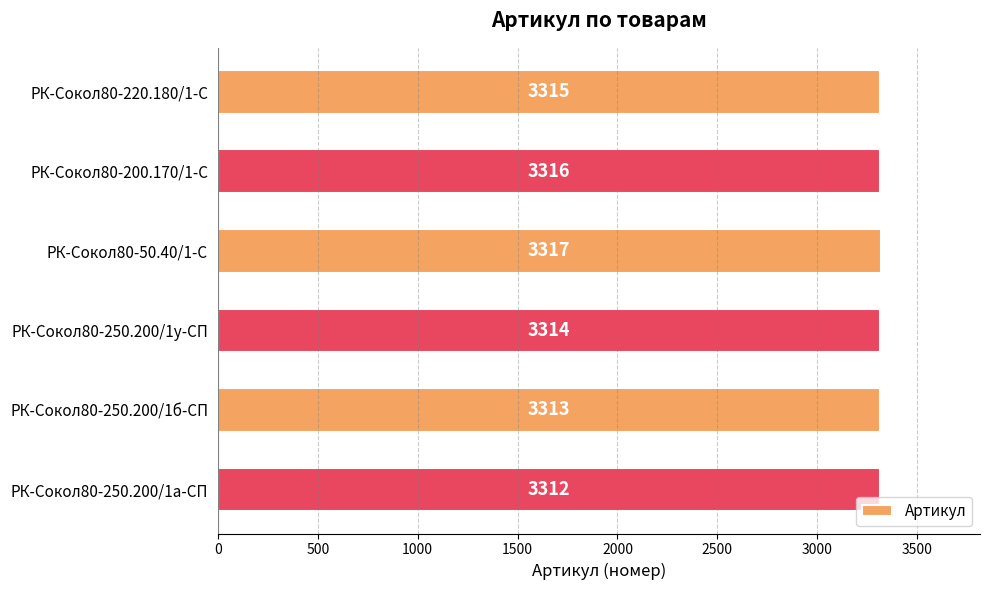

Which category has the highest value across all series?

РК-Сокол80-50.40/1-С